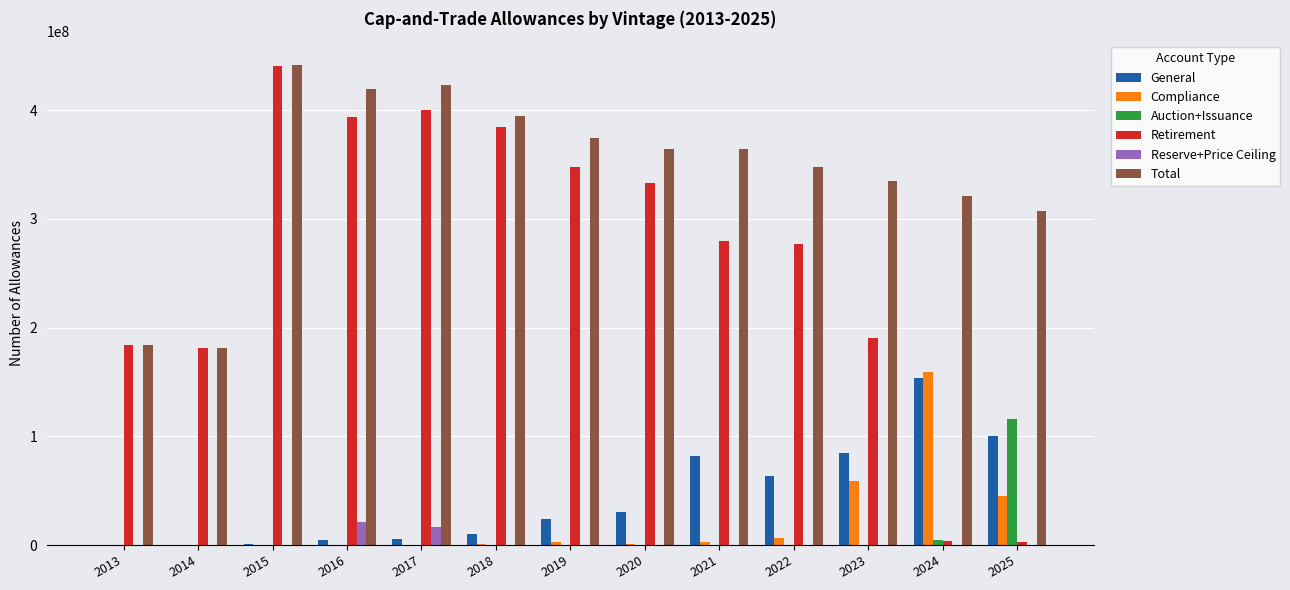

Which series changed the most between 2015 and 2023?

Retirement